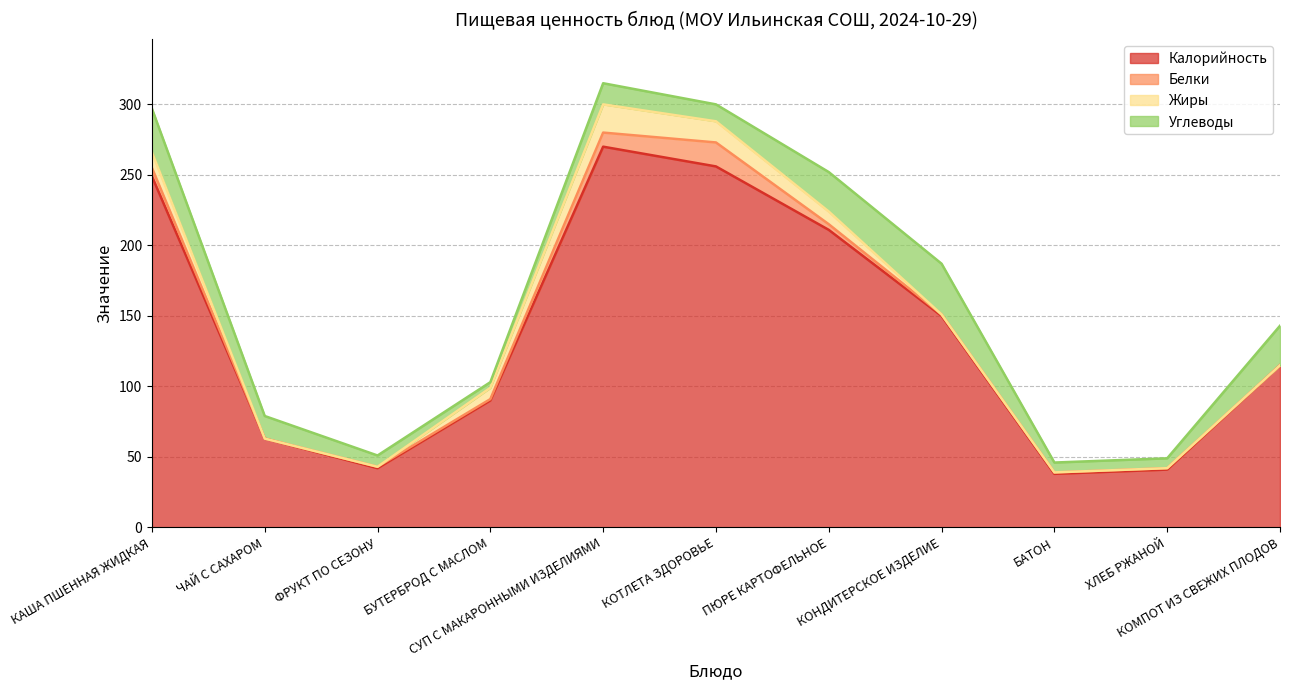

True or false: Белки and Калорийность intersect in this chart.

False